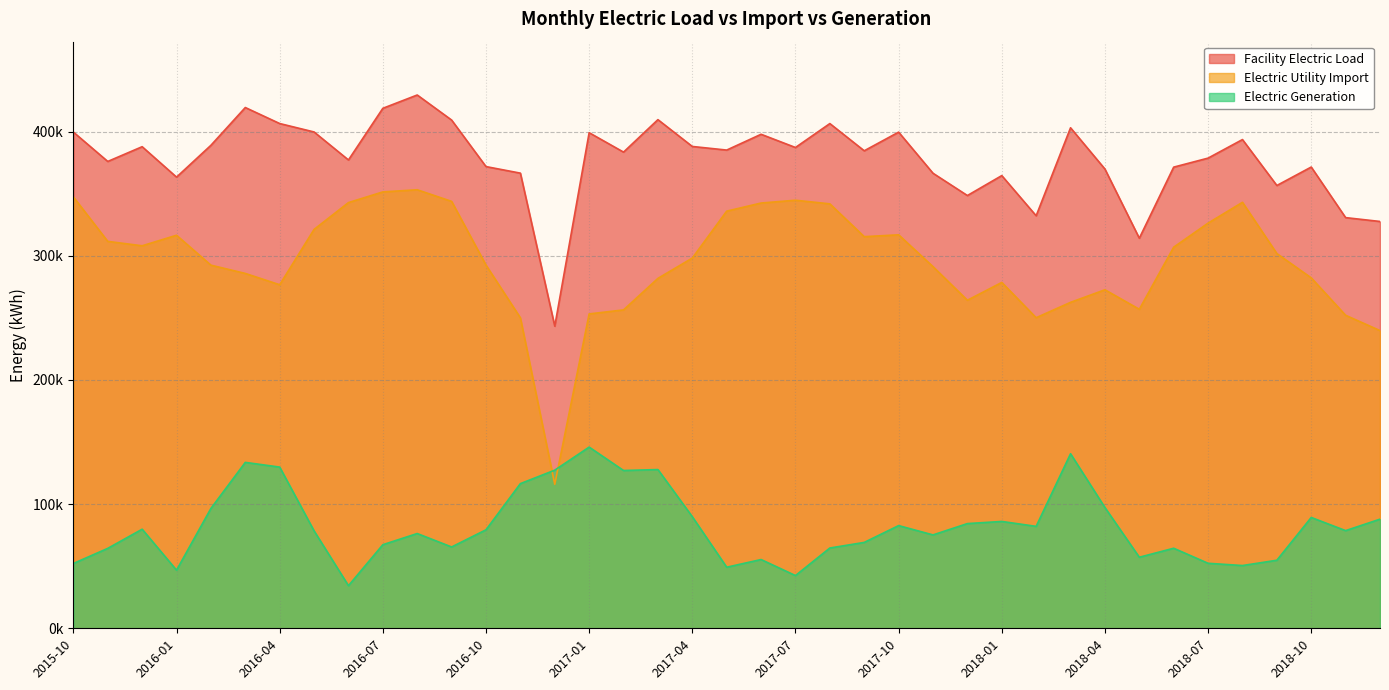

List the series in order of their overall mean, lowest first.

Electric Generation, Electric Utility Import, Facility Electric Load